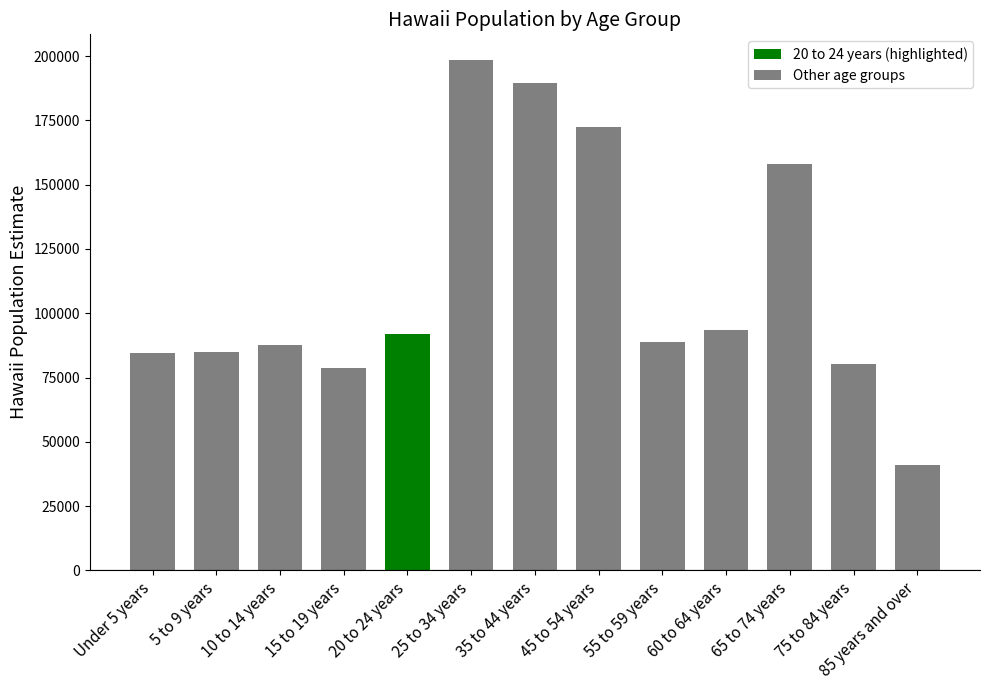

What is the difference between the maximum and minimum values?

157495